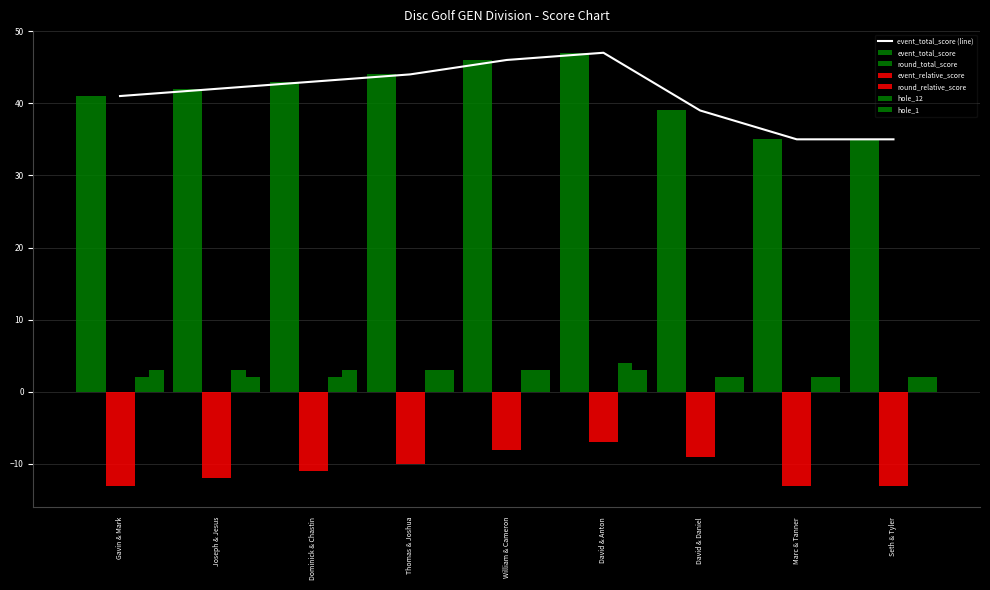

How many groups of bars are there?

9